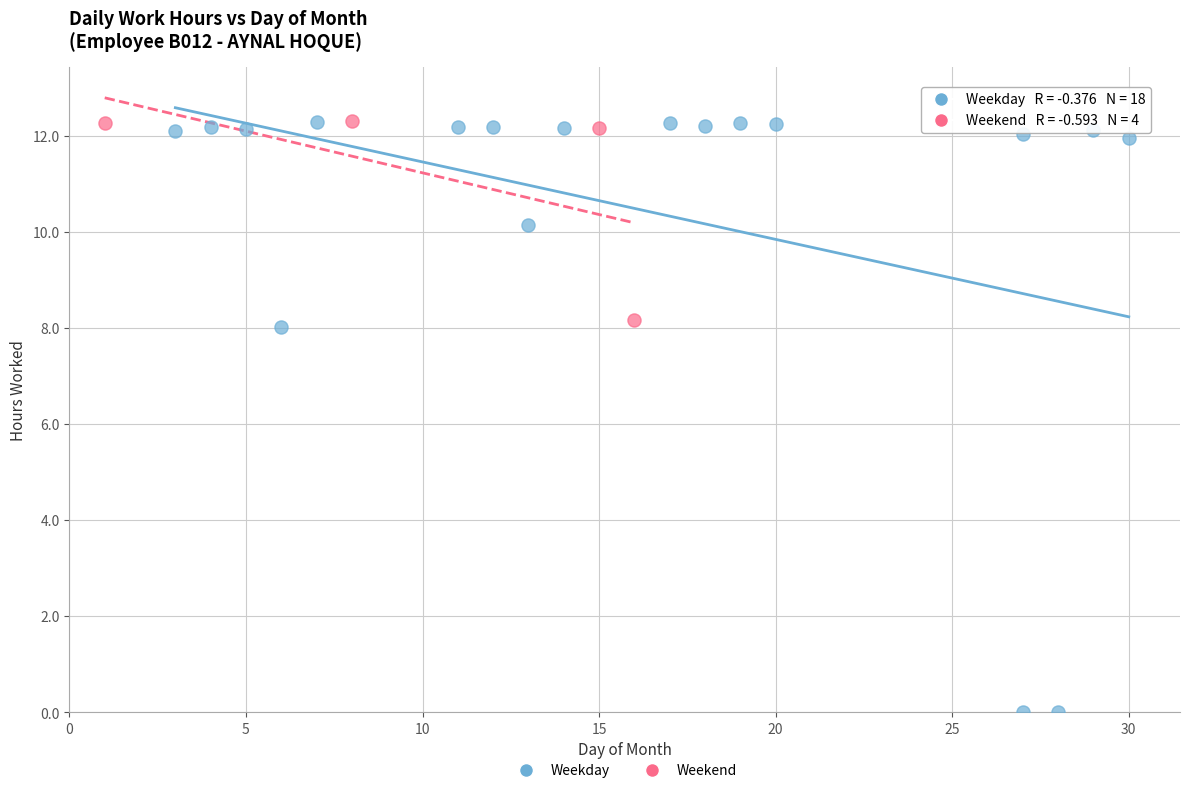

Which series contains the lowest Y value?

Weekday